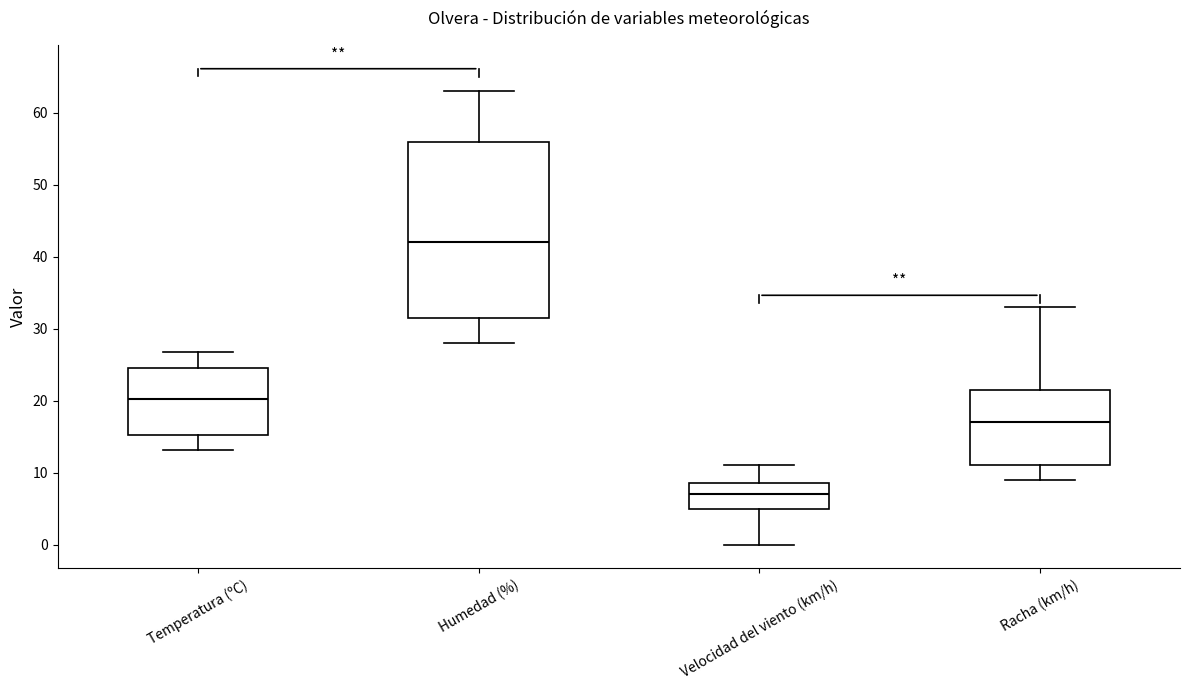

Reading left to right, transcribe this box plot: for each box, give where its median line is, the range the box spans, and where its two whiskers end, as read against the y-axis. The values are not printed on the chart, so give them approximately, as read against the axis.

Temperatura (ºC): median 20, box 15 to 25, whiskers 13 to 27
Humedad (%): median 42, box 32 to 56, whiskers 28 to 63
Velocidad del viento (km/h): median 7, box 5 to 9, whiskers 0 to 11
Racha (km/h): median 17, box 11 to 22, whiskers 9 to 33